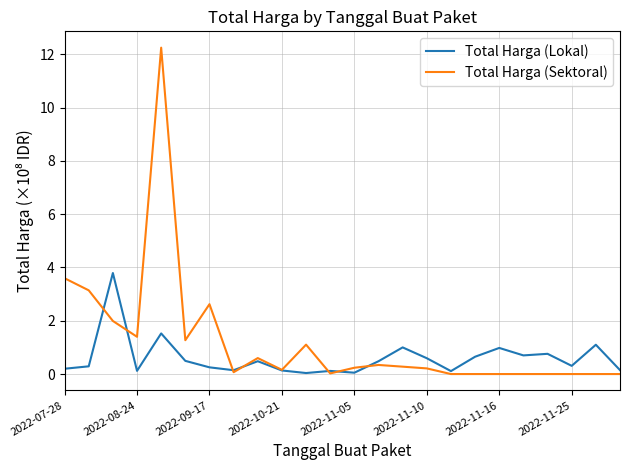

What is the maximum value for Total Harga (Sektoral)?

12.2